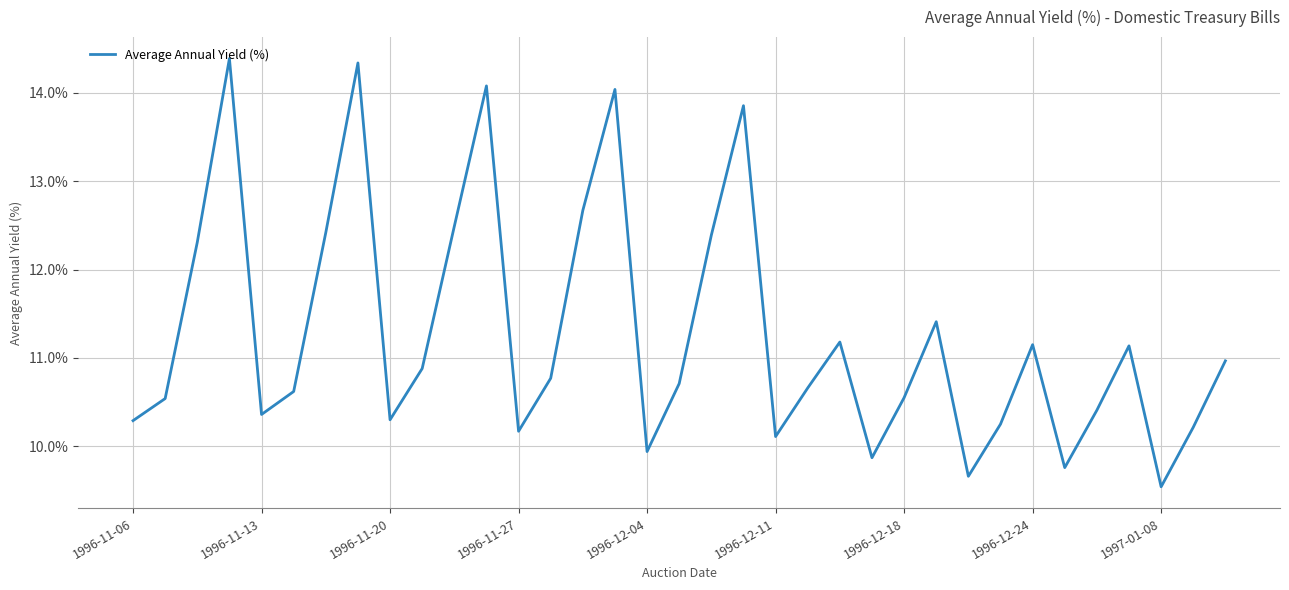

How many categories are shown in the chart?

35